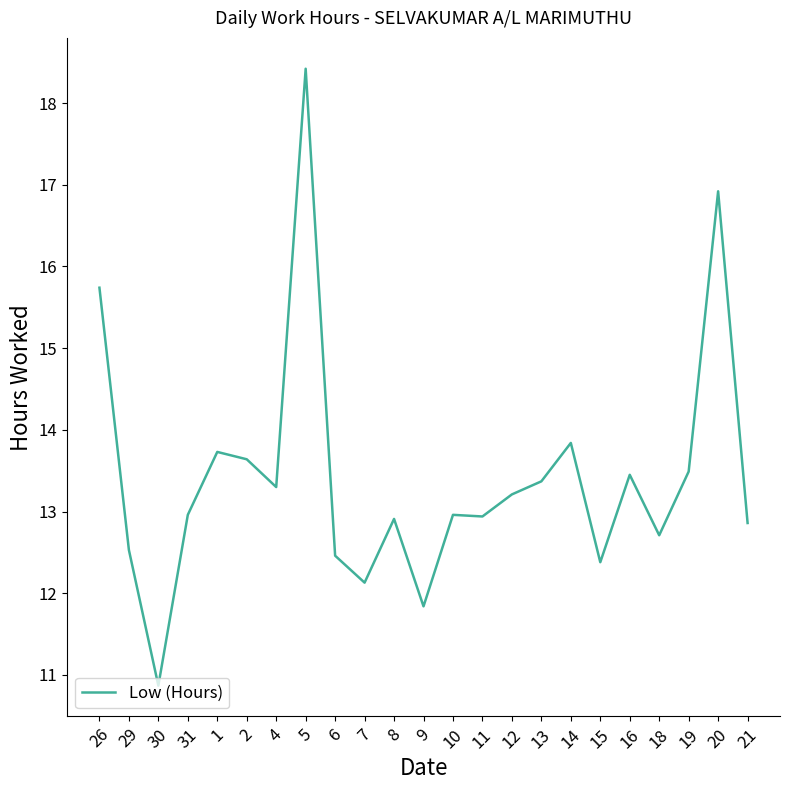

What is the difference between the values at 13 and 2?

0.3